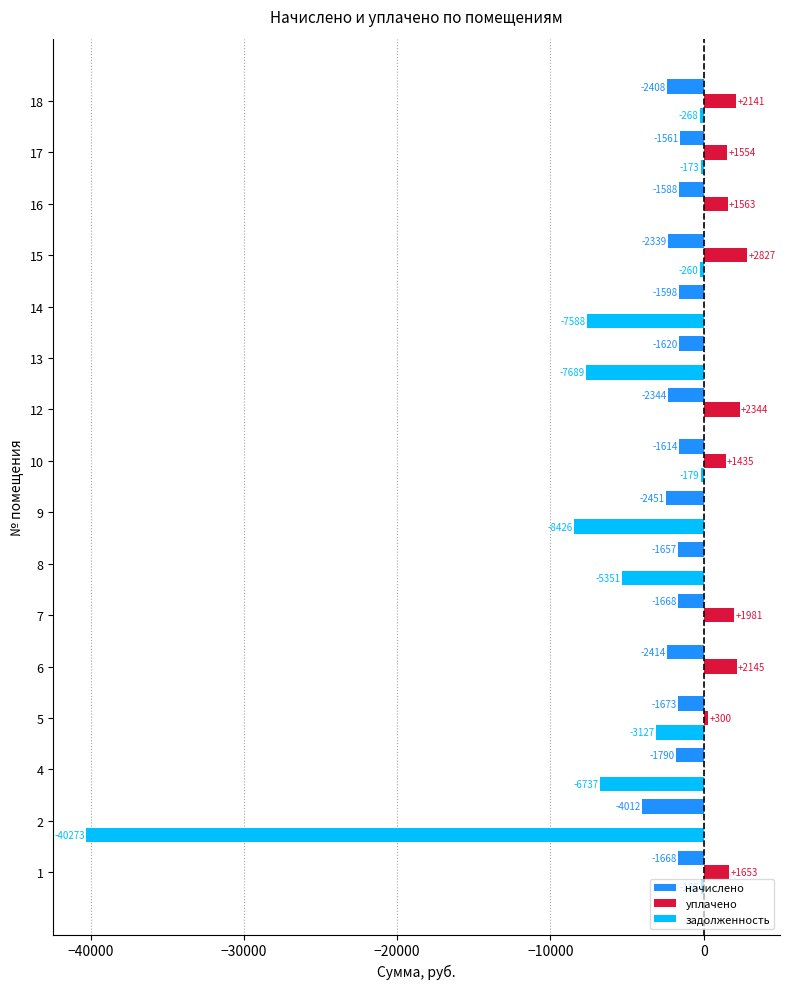

What is the maximum value for начислено?

-1561.1